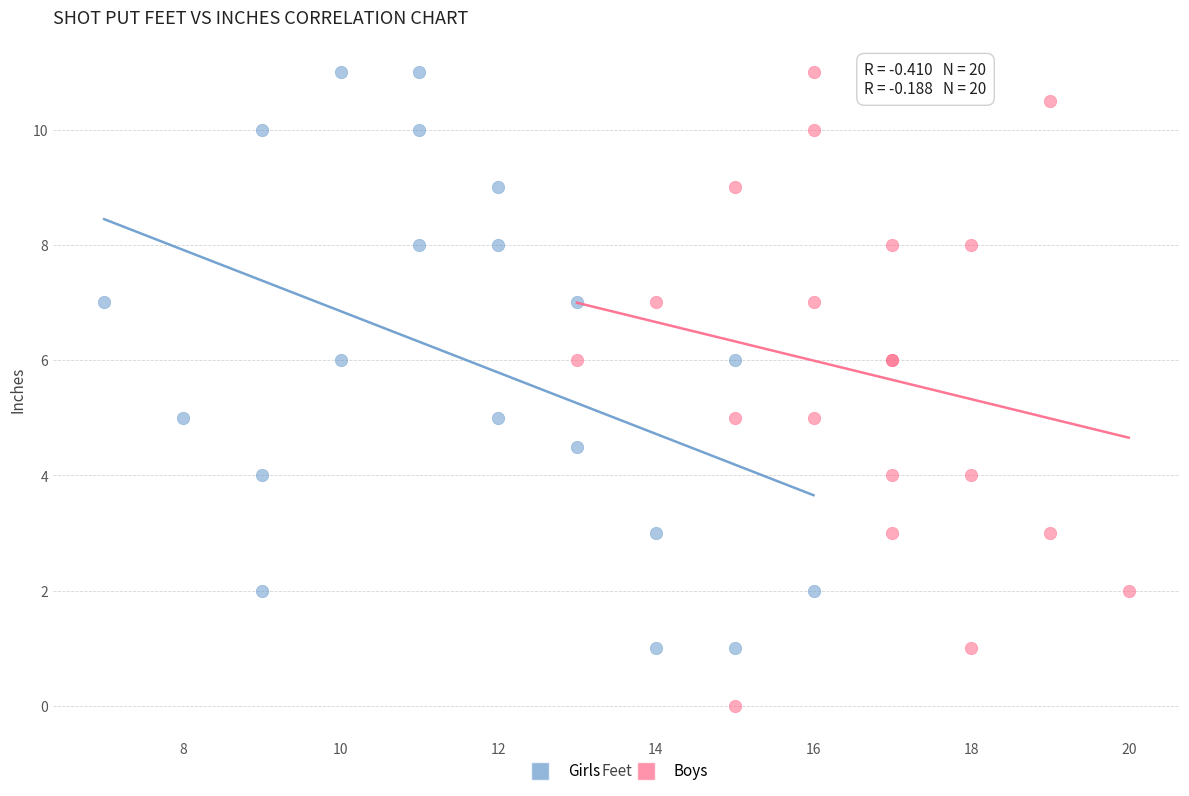

Which series has the widest spread of Y values?

Boys